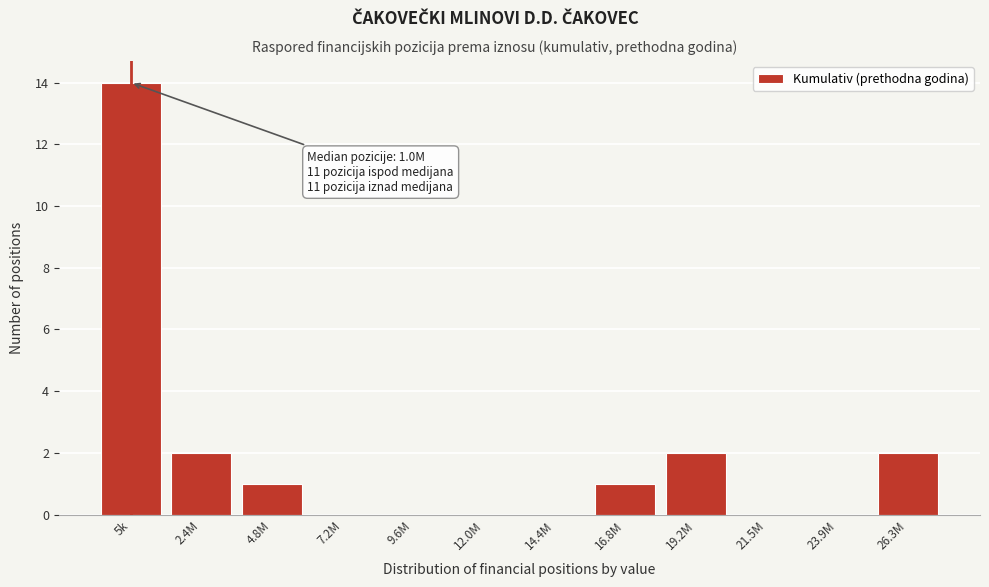

Reading left to right, extract all data points from this chart.

5k=14	2.4M=2	4.8M=1	7.2M=0	9.6M=0	12.0M=0	14.4M=0	16.8M=1	19.2M=2	21.5M=0	23.9M=0	26.3M=2